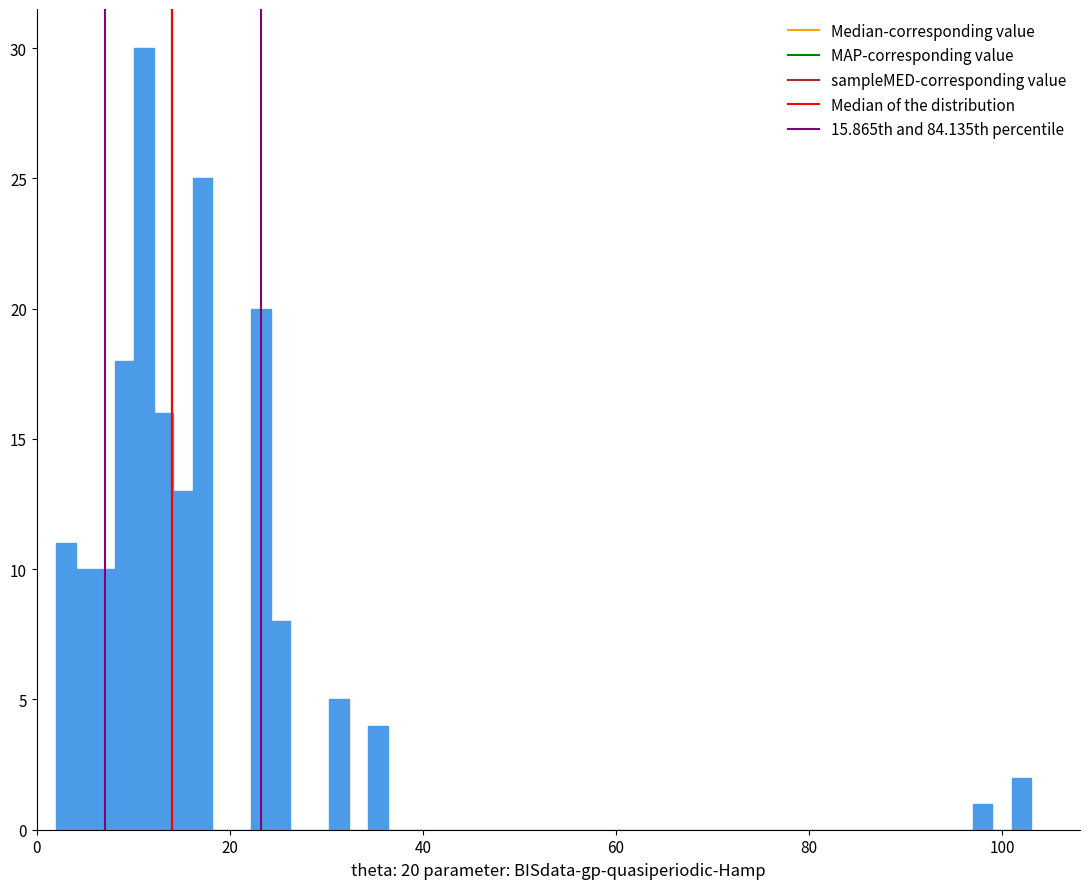

Read against the x-axis, roughly where is the centre of the tallest bar?

12